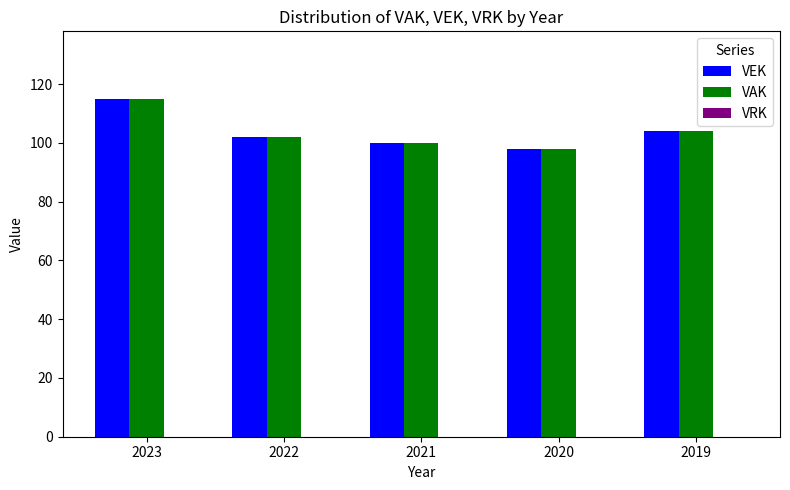

Is the value of VEK at 2020 greater than the value of VAK at 2019?

No